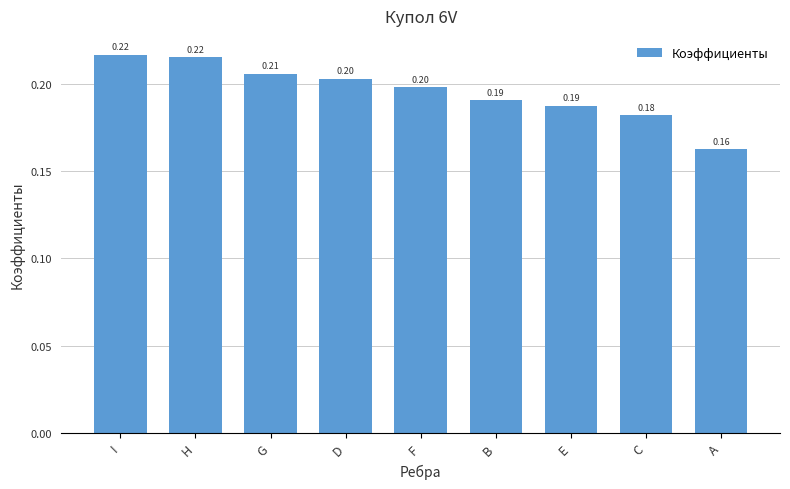

Read the value at D.

0.2